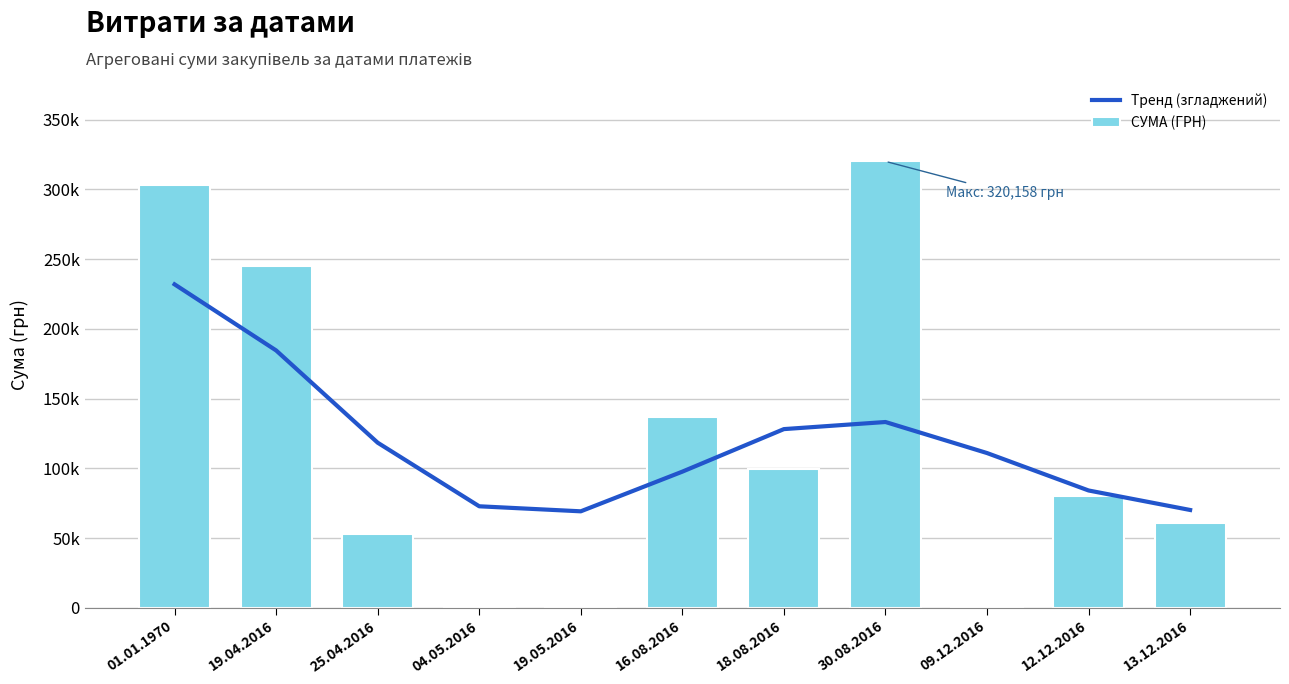

How many categories are shown in the chart?

11